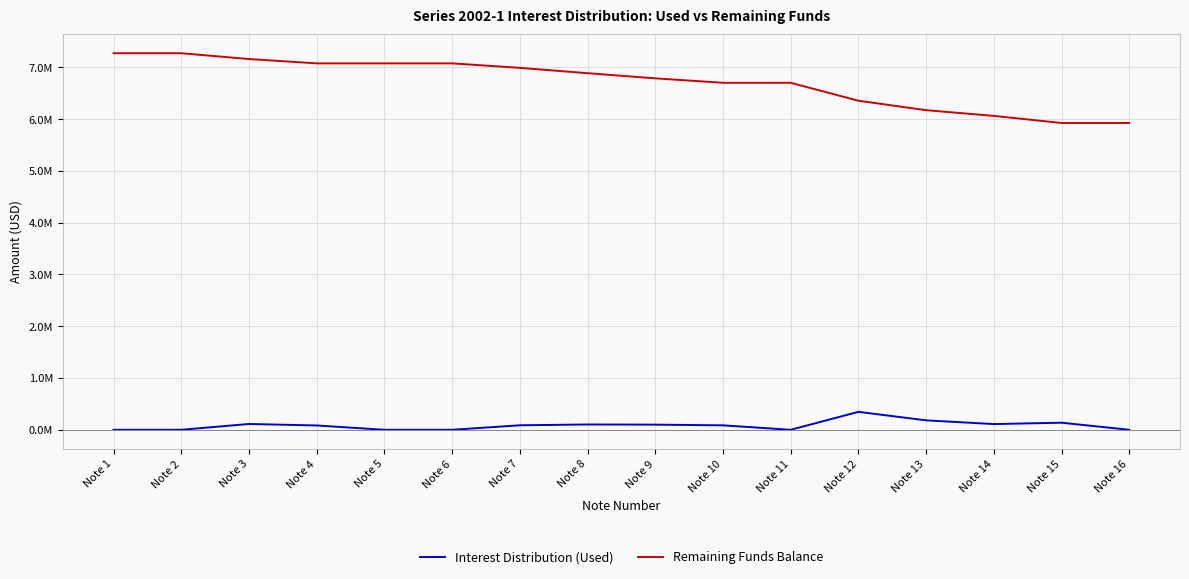

Between Note 12 and Note 16, which is larger?

Note 12